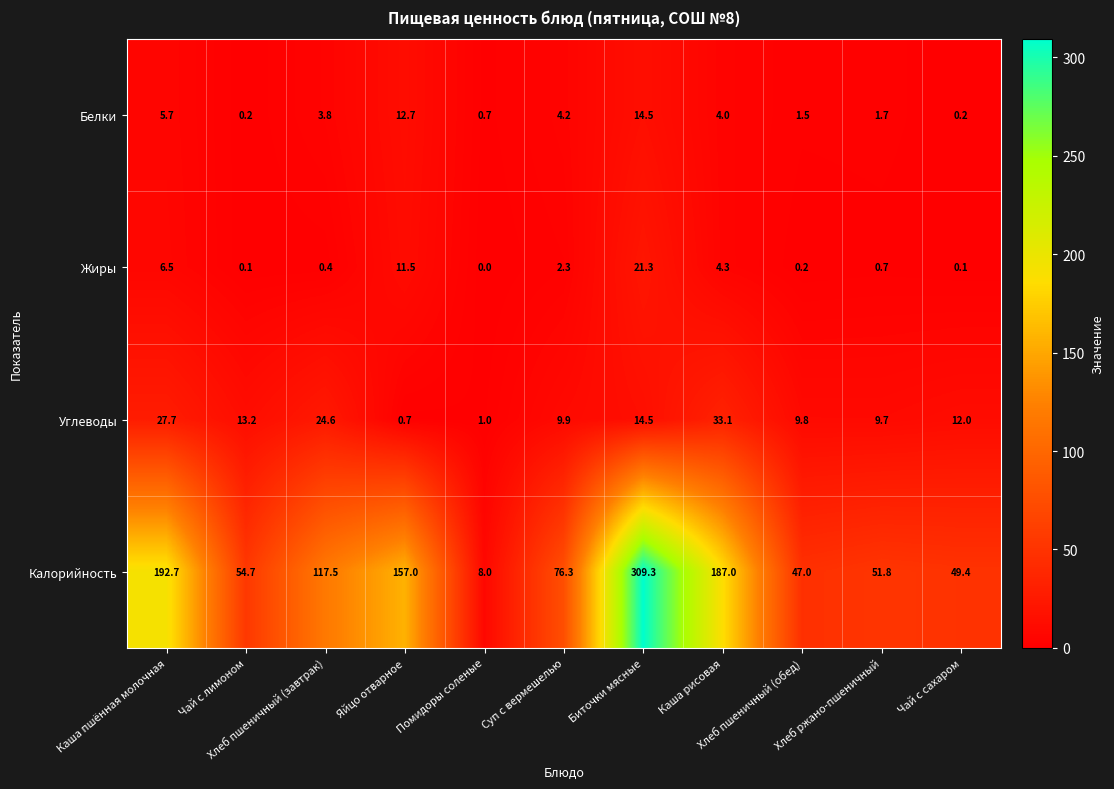

At Хлеб пшеничный (завтрак), list the series in order from smallest to largest.

Жиры, Белки, Углеводы, Калорийность